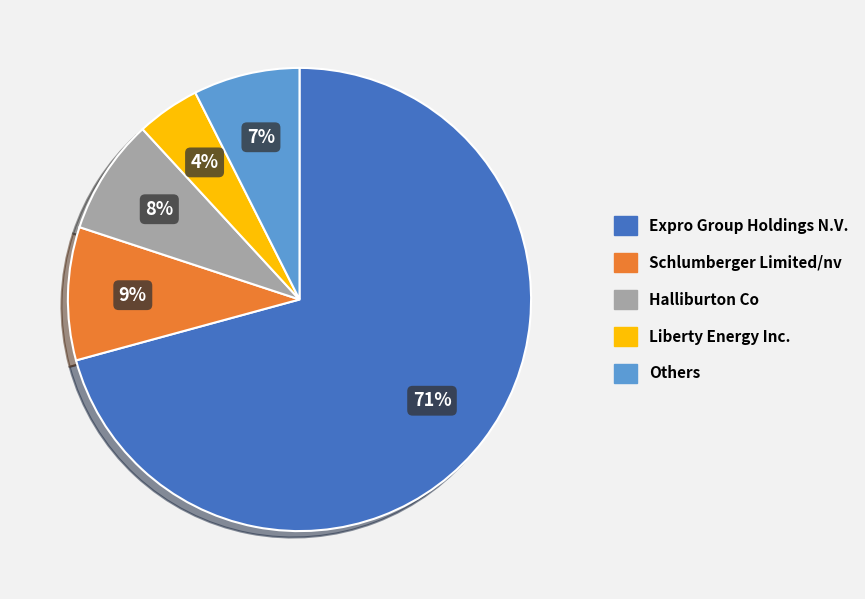

To the nearest percent, what is the average slice percentage?

20%